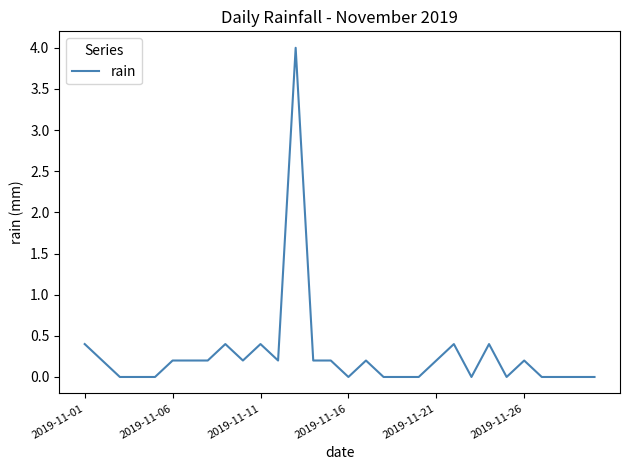

What is the maximum value shown in the chart?

4.0